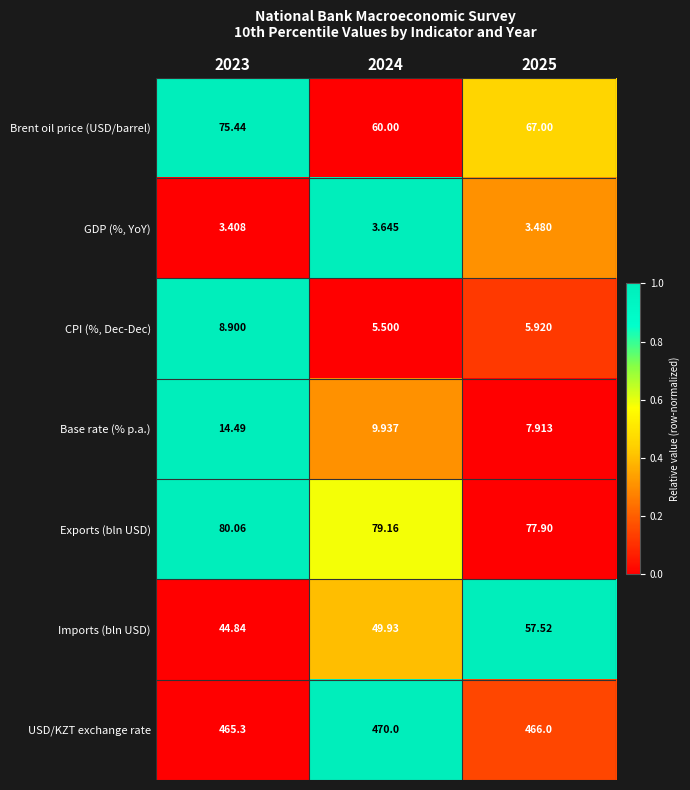

Which series has the widest spread of values?

Brent oil price (USD/barrel)